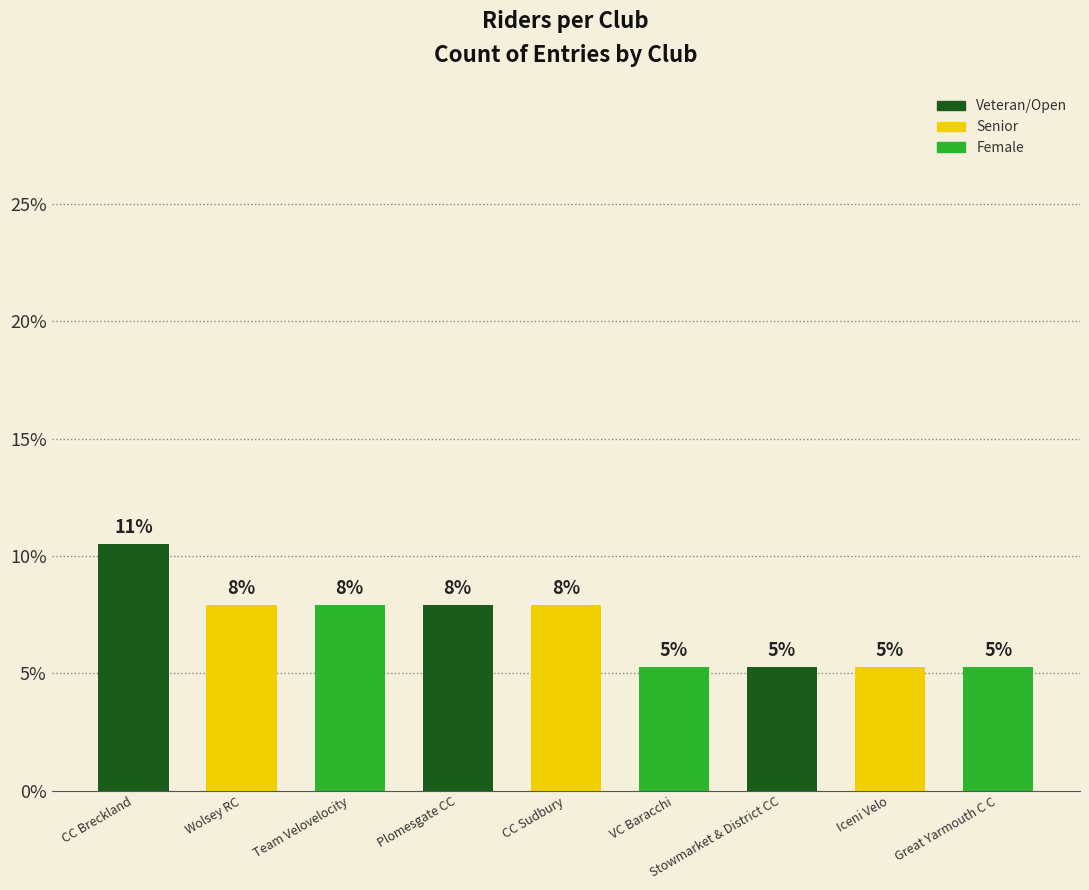

True or false: the data shows 2.2 at CC Breckland.

False